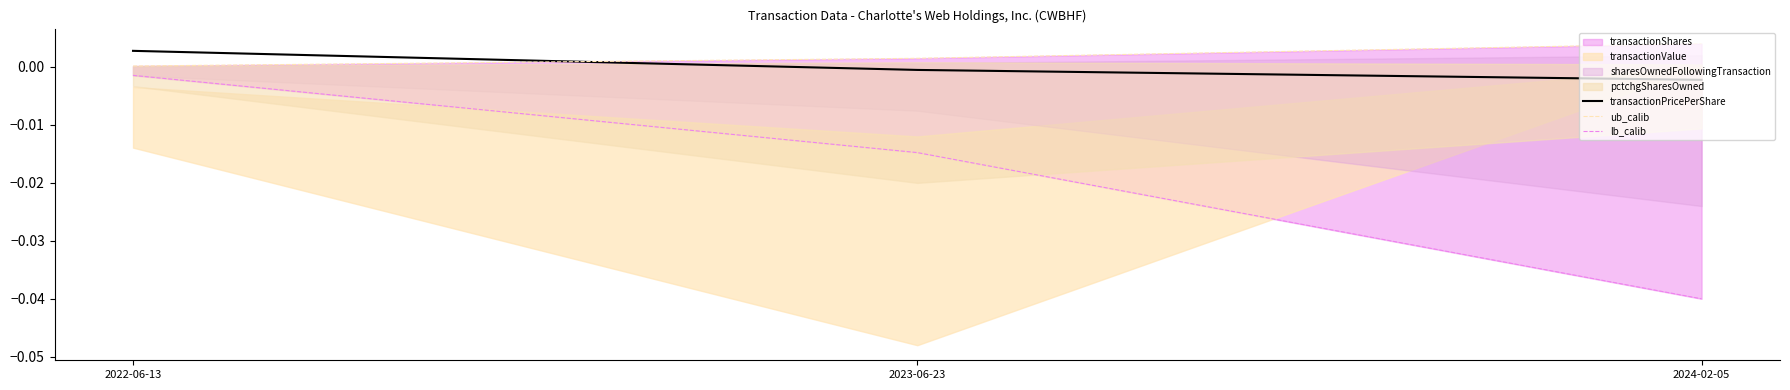

At which label does transactionPricePerShare reach its peak?

2022-06-13